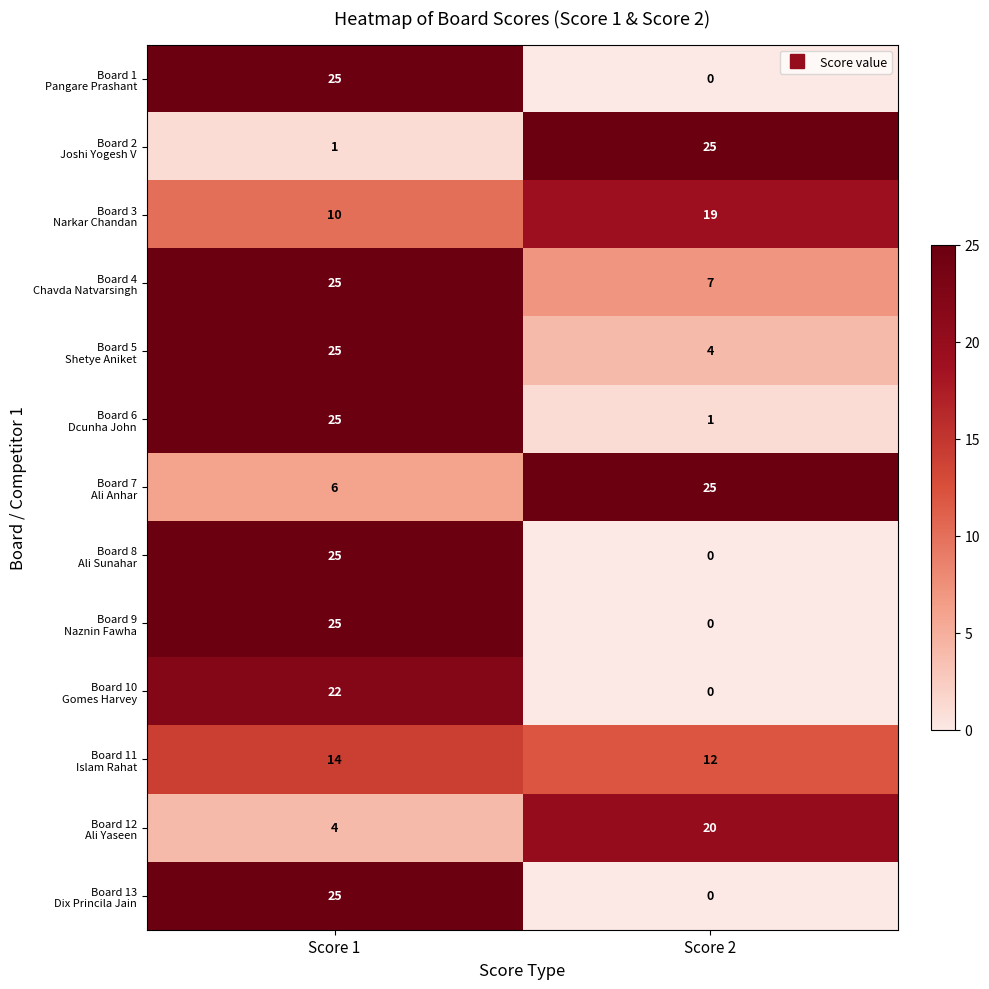

At which category does the chart reach its minimum across all series?

Score 2